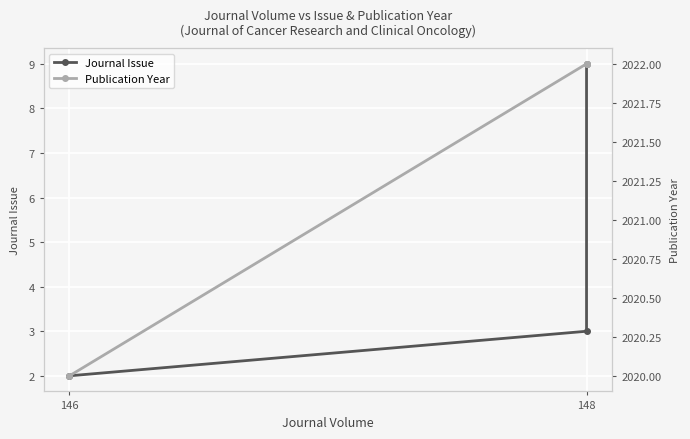

Is the value of Journal Issue at 148 greater than the value of Publication Year at 148?

No